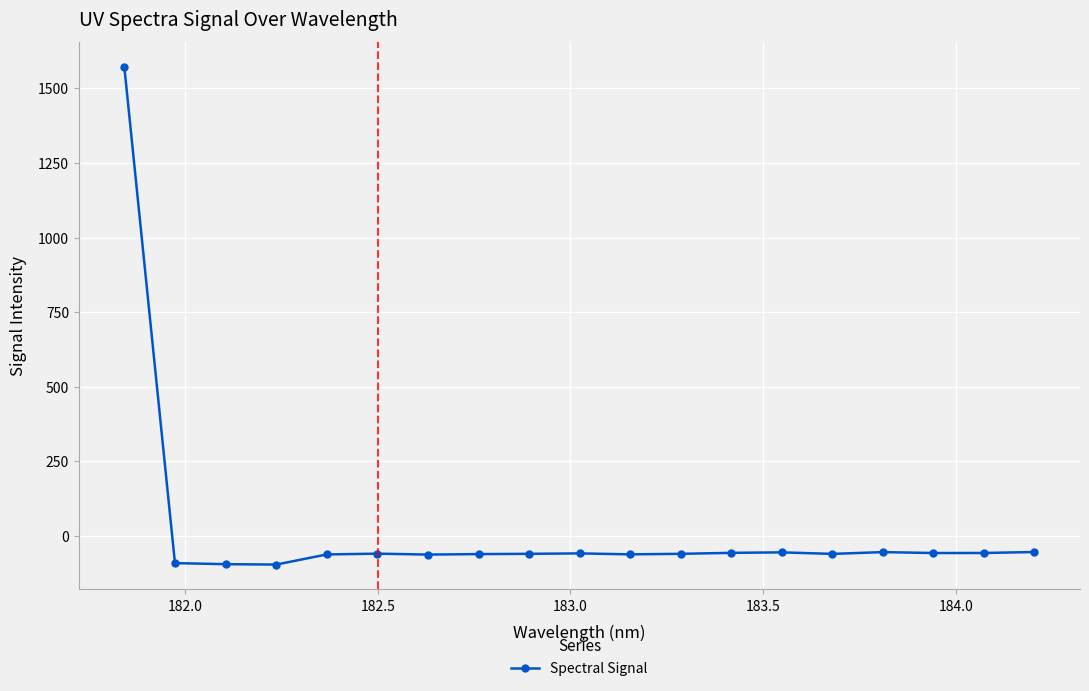

True or false: there are more than 2 points higher than both neighbors.

True